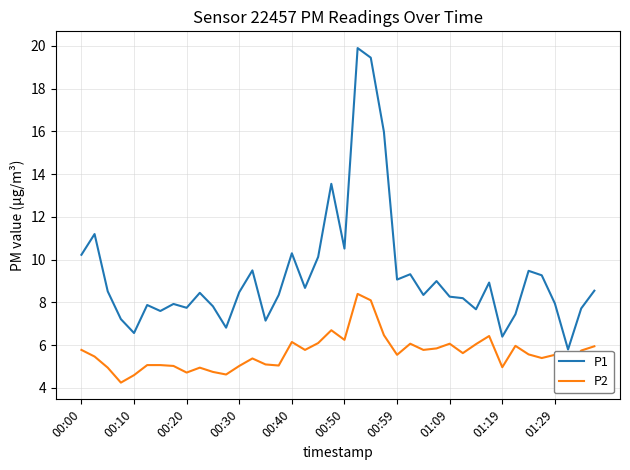

At how many categories does at least one series exceed 6?

39